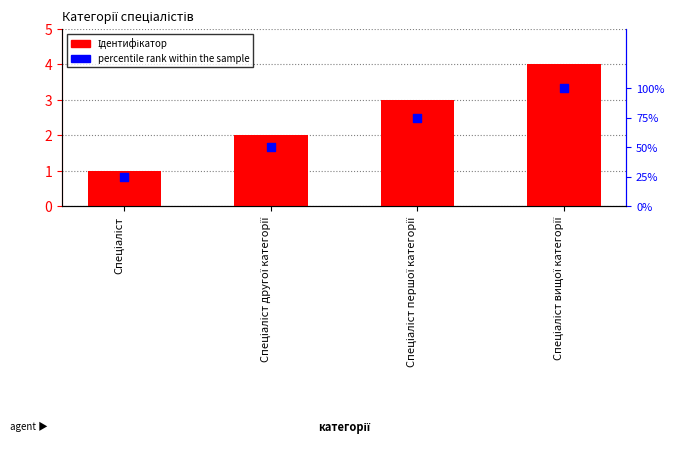

Which series has the widest spread of Y values?

Ідентифікатор